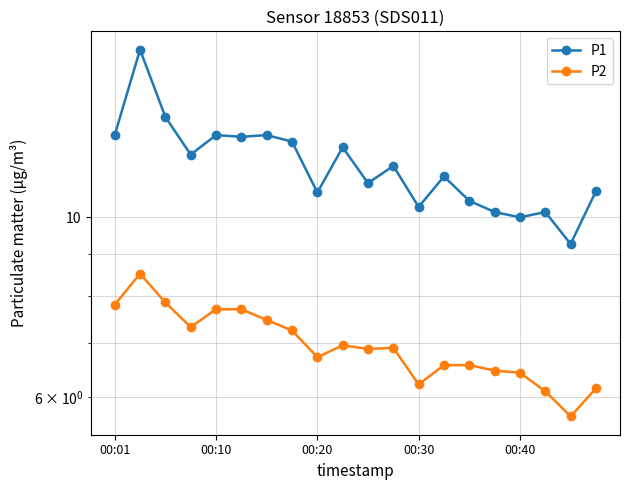

Rank the series at 00:30 from lowest to highest value.

P2, P1